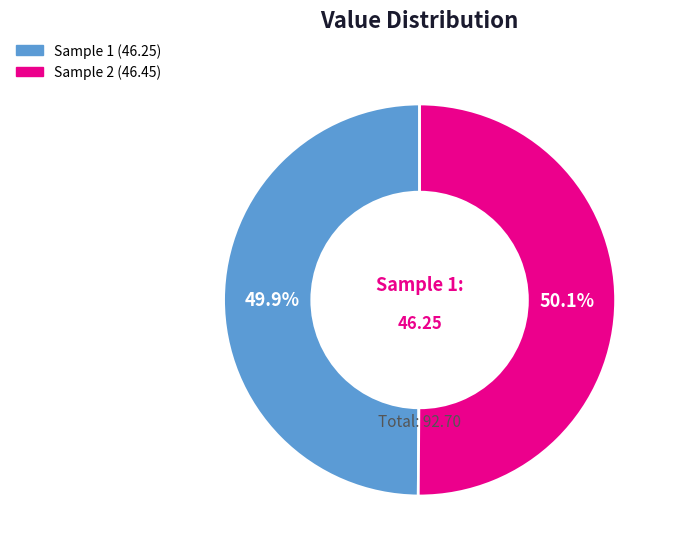

Is there a majority slice in this chart?

Yes